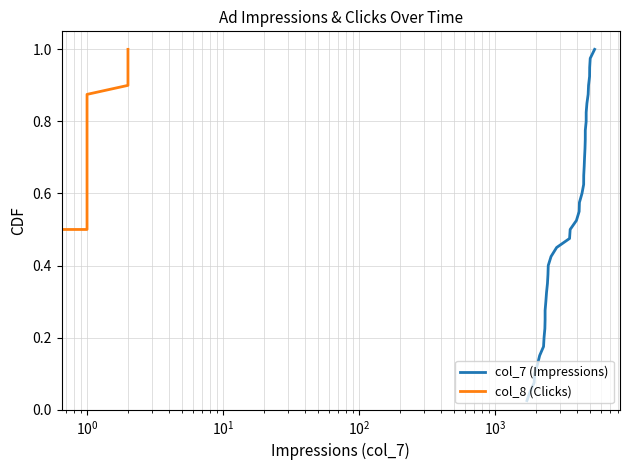

List the series in order of their peak value, highest first.

col_7 (Impressions), col_8 (Clicks)